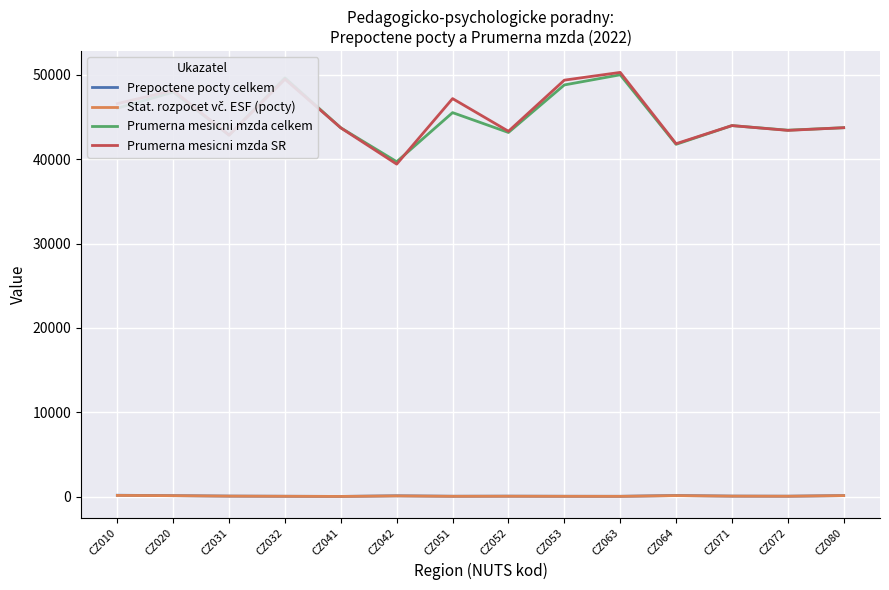

What is the minimum value for Prumerna mesicni mzda SR?

39416.5